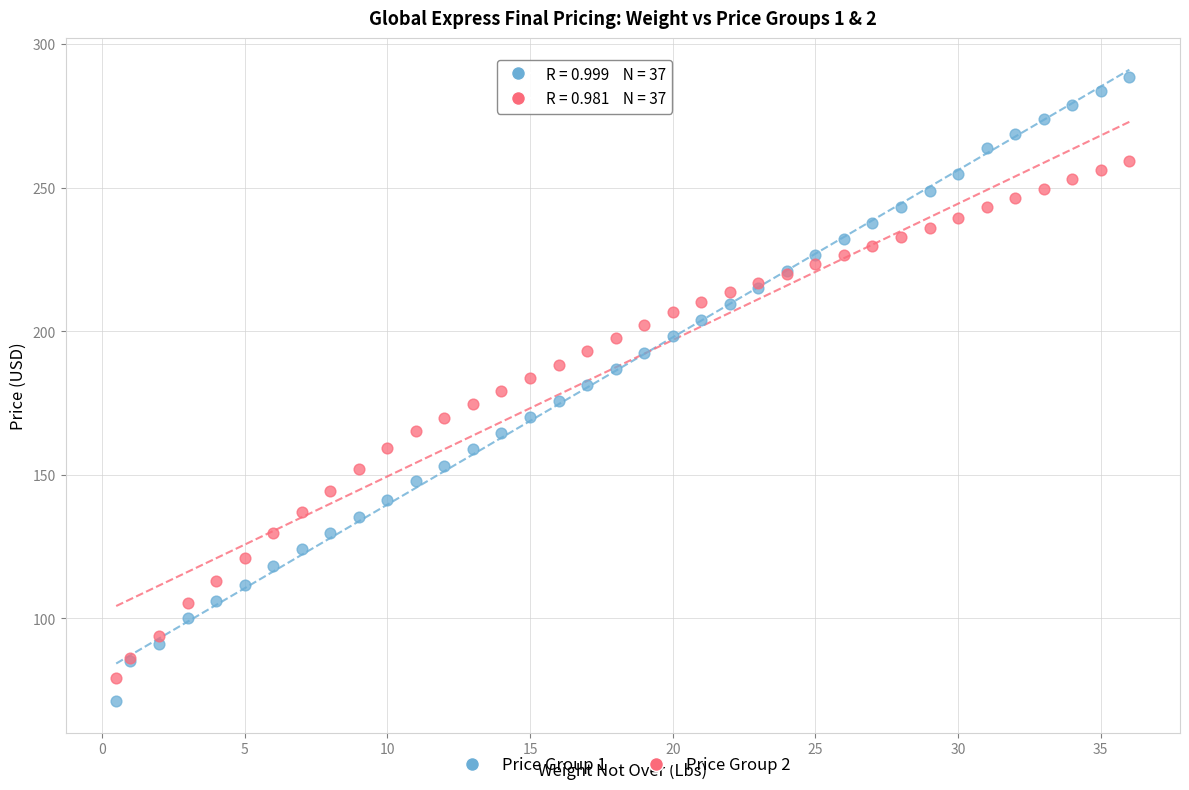

Which series contains the highest Y value?

Price Group 1